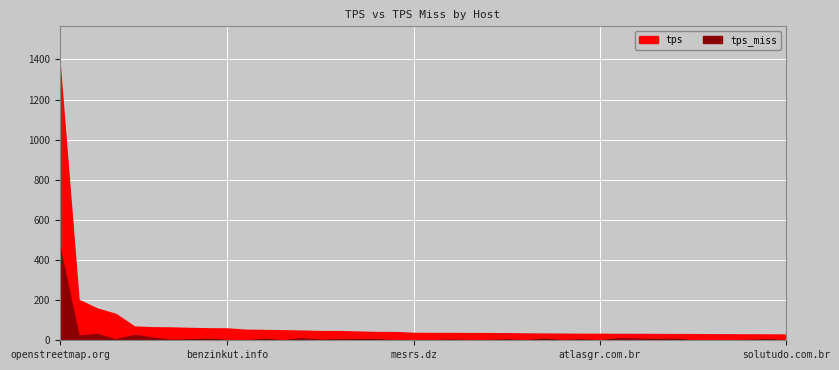

What is the sum of the tps_miss values at rubmaps.ch and onliner.by?

3.8